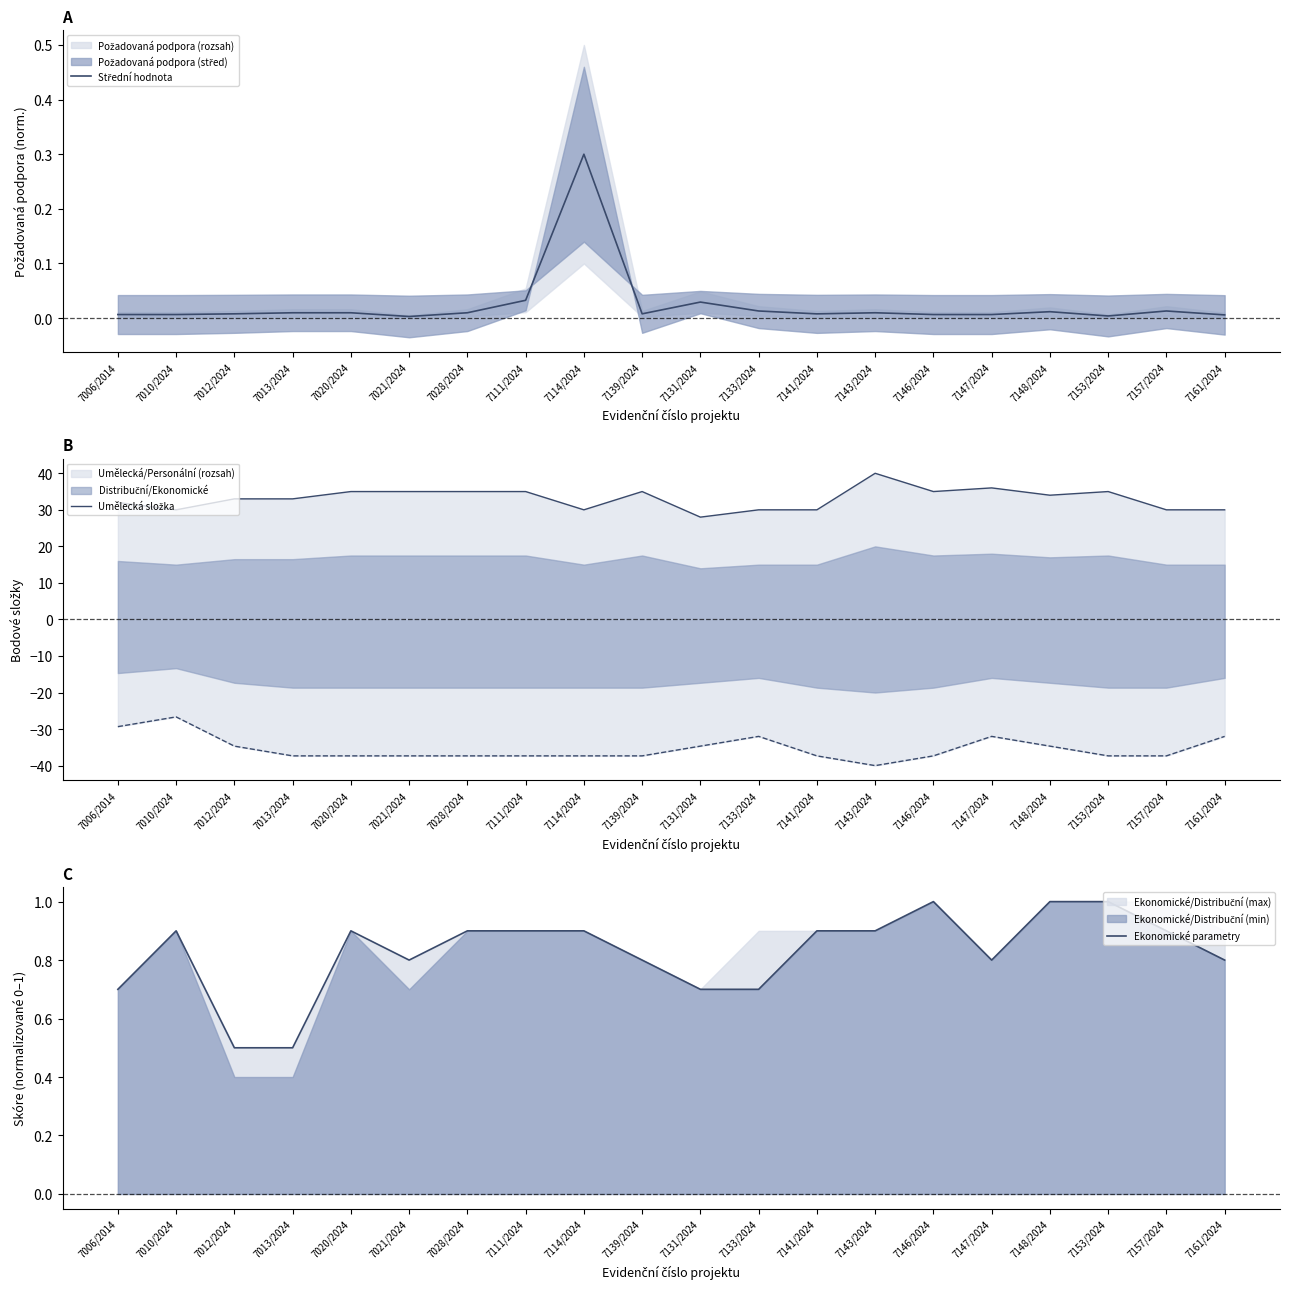

What is the value of the Umělecká složka point at the 2nd from the left?

30.0